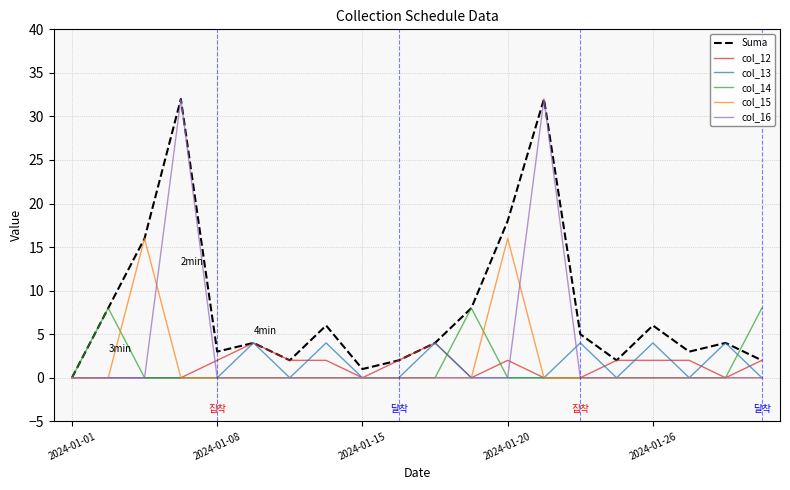

Is this an area chart (filled region under the line)?

No